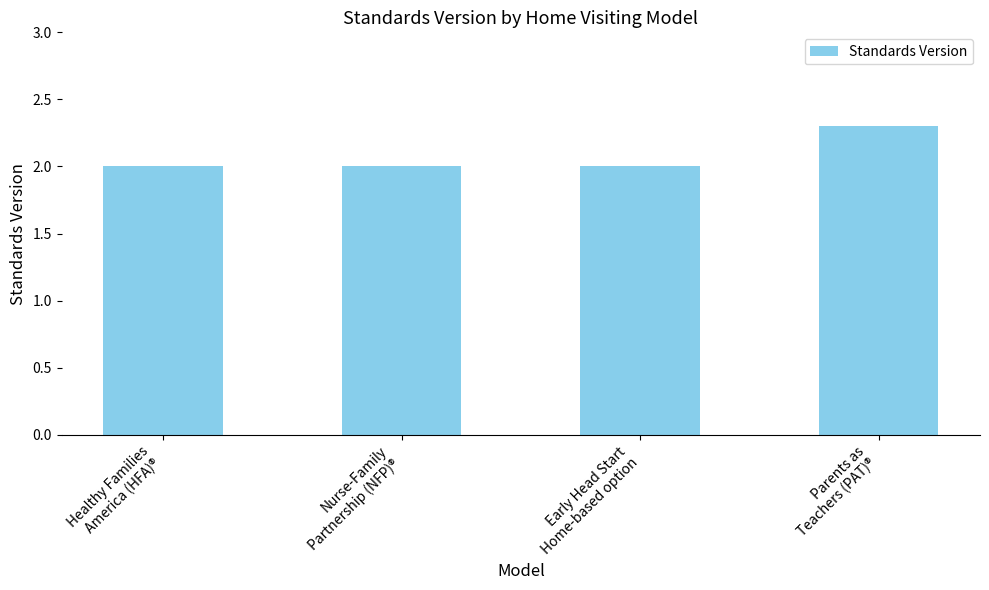

Which category has the highest value across all series?

Parents as
Teachers (PAT)®